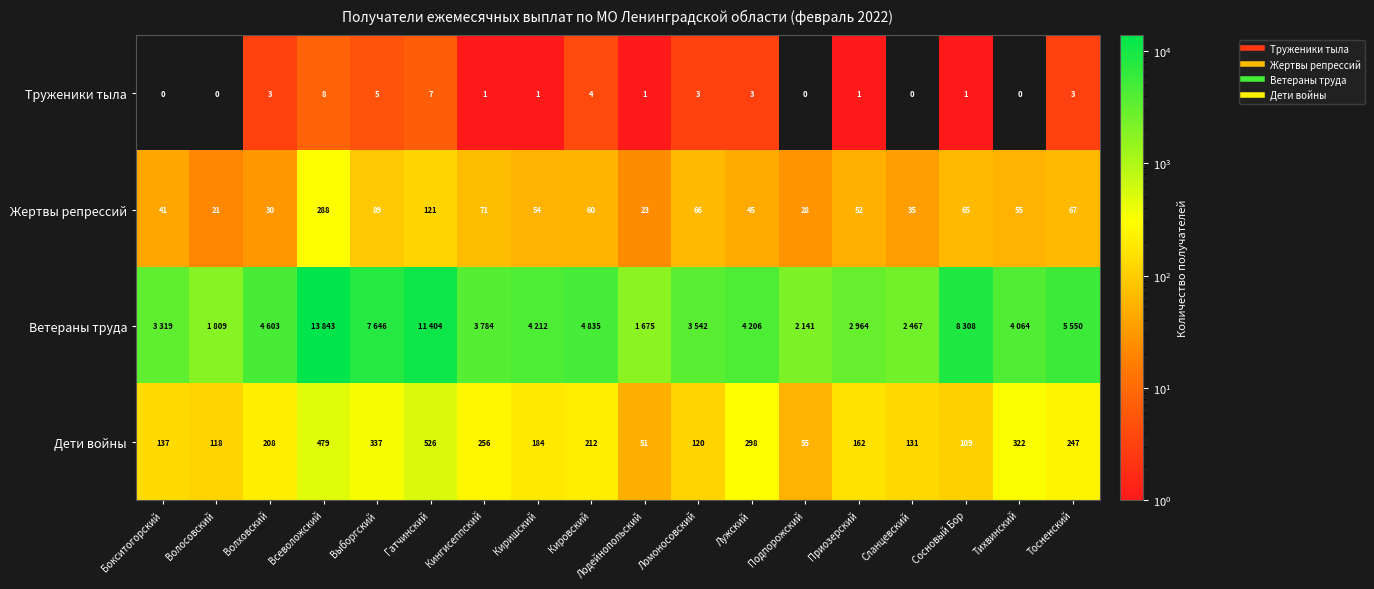

How many values in Труженики тыла are above zero?

13